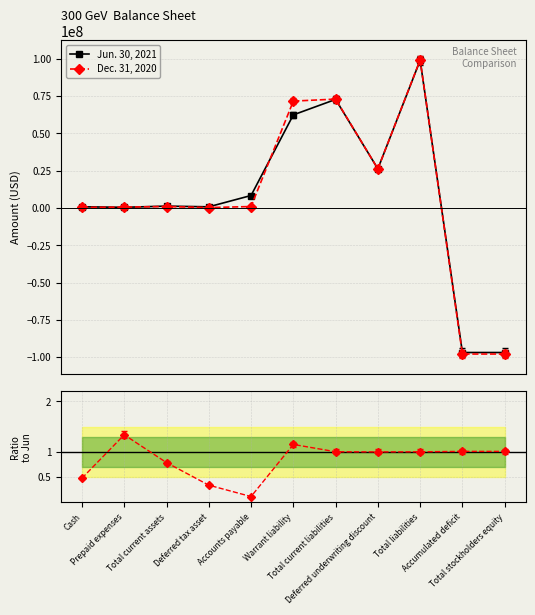

What is the difference between the Jun. 30, 2021 values at Total liabilities and Accounts payable?

90694106.0